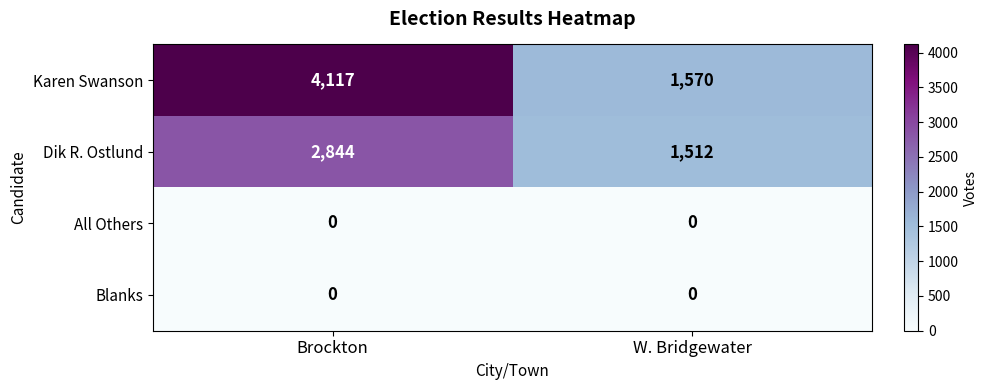

Between Brockton and W. Bridgewater, which series saw the biggest shift?

Karen Swanson